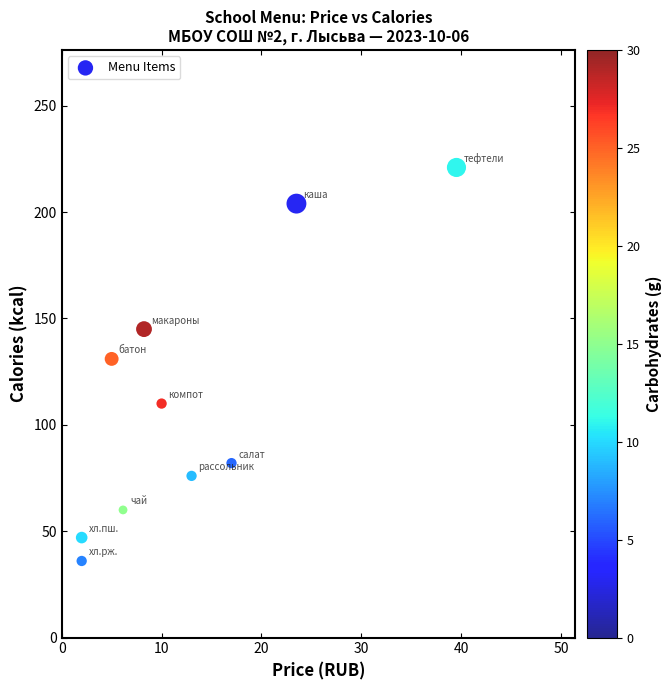

What Y value in the scatter plot is closest to 128?

131